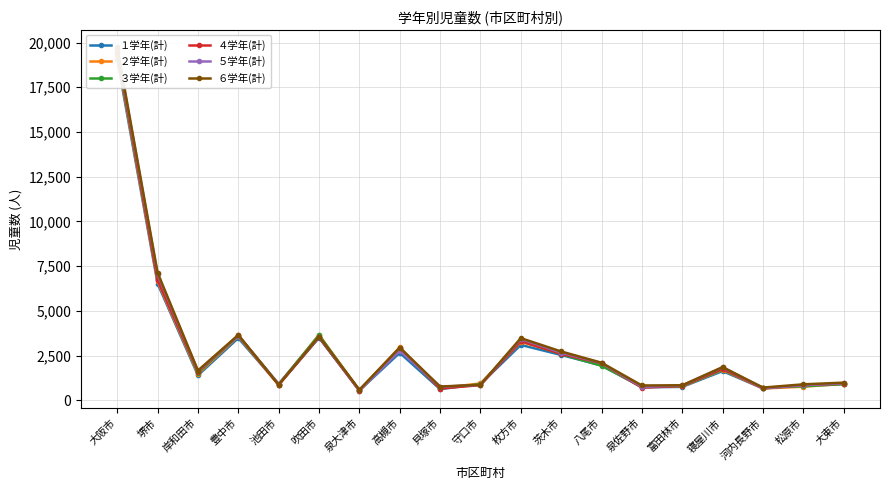

Which series changed the most between 吹田市 and 大東市?

２学年(計)